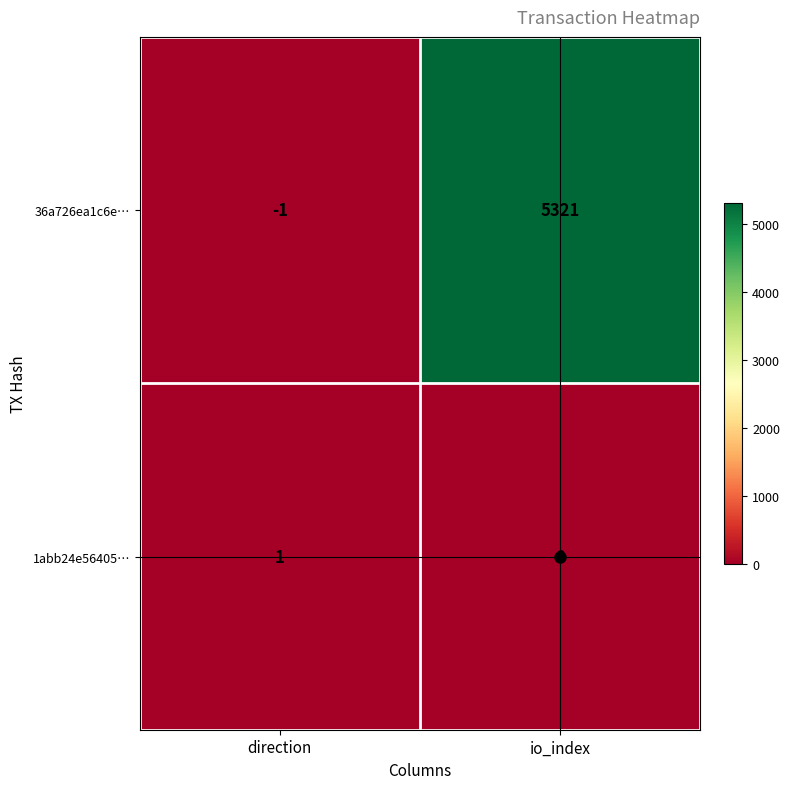

Is the value of 36a726ea1c6e… at io_index greater than the value of 1abb24e56405… at direction?

Yes